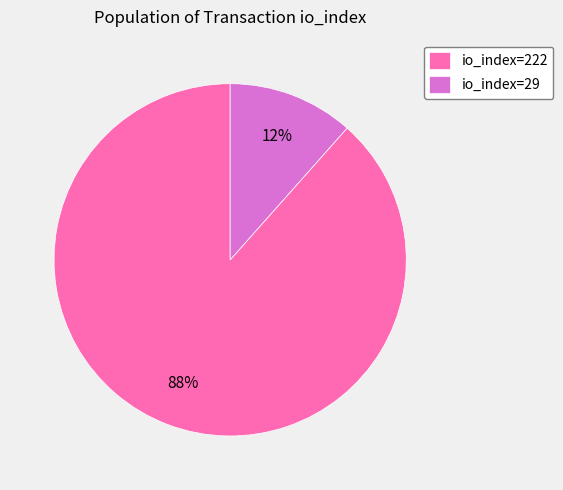

Which has a higher value, io_index=29 or io_index=222?

io_index=222